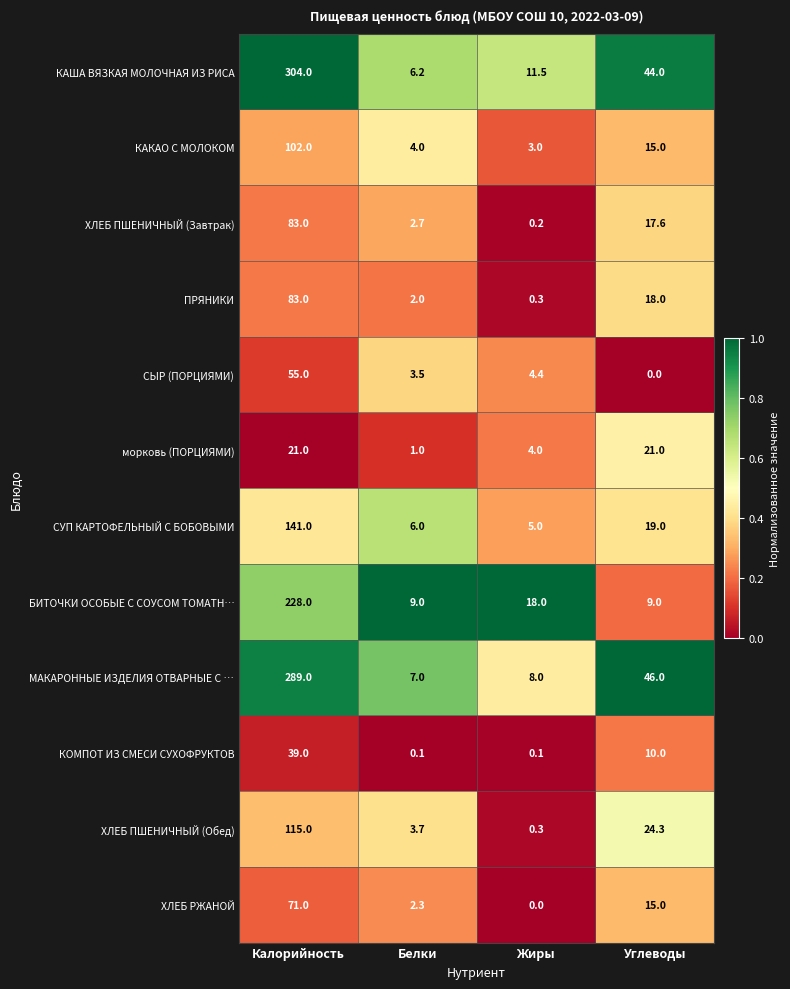

What is the highest value of the ХЛЕБ ПШЕНИЧНЫЙ (Обед) series?

115.0